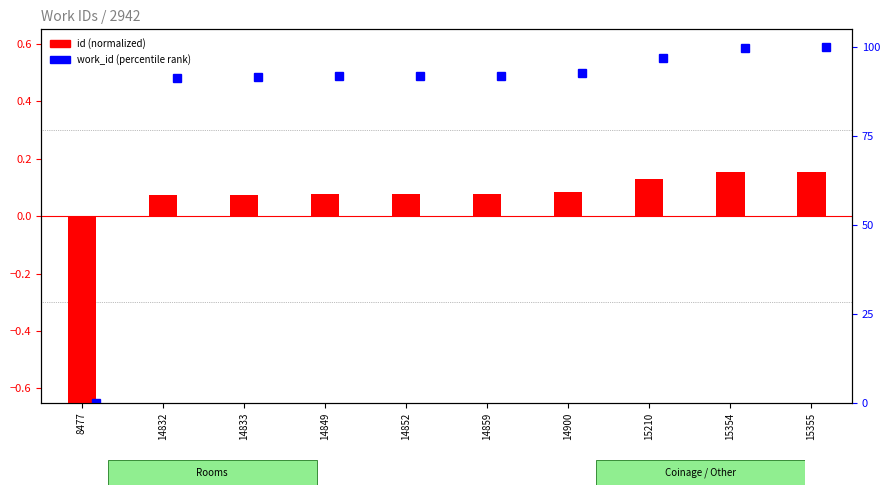

Reading left to right, transcribe all the data shown in this chart.

-0.9	0.1	0.1	0.1	0.1	0.1	0.1	0.1	0.2	0.2